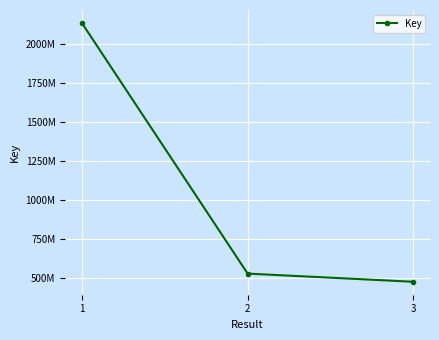

Is this an area chart (filled region under the line)?

No